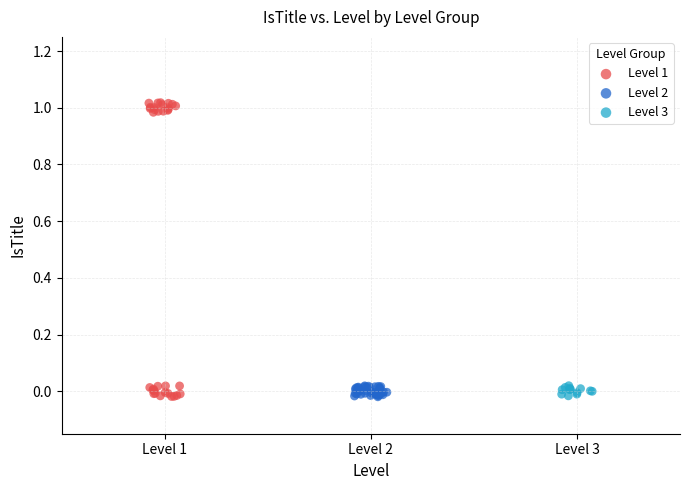

What are all the series names shown in the legend?

Level 1, Level 2, Level 3